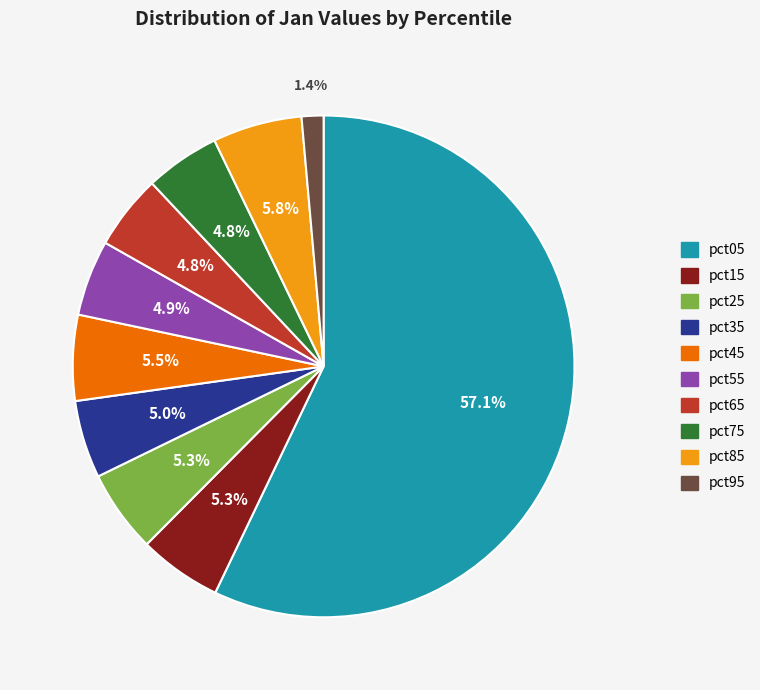

The pct35 slice represents 1% of the pie. True or false?

False